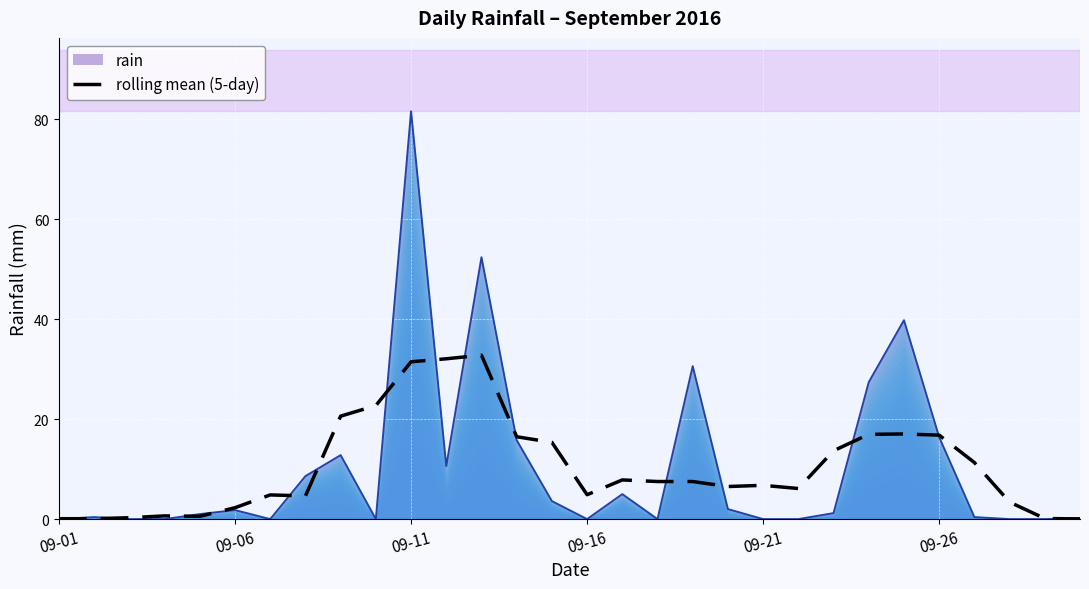

What is the highest value of the rolling mean (5-day) series?

32.8